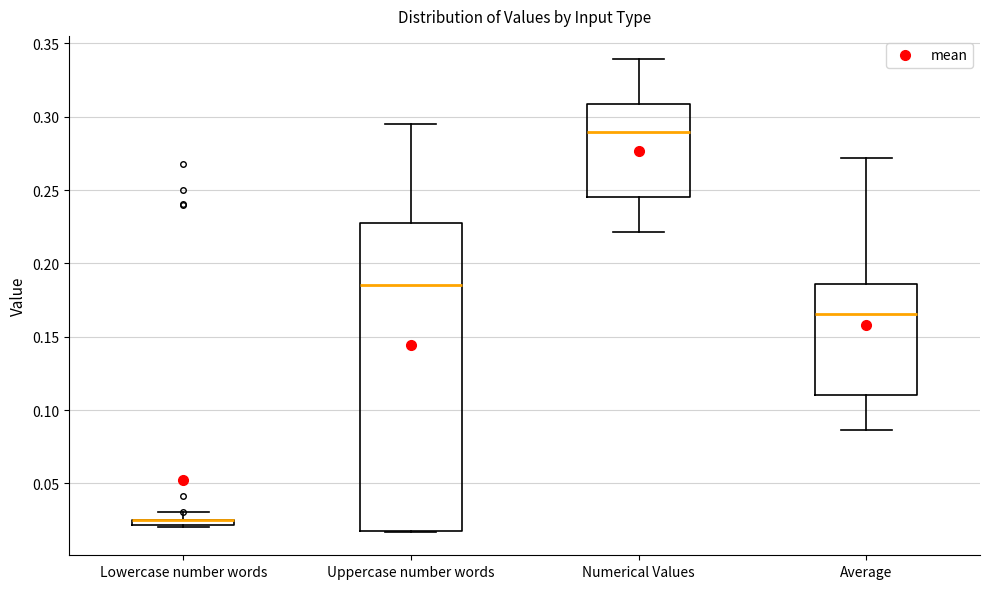

Comparing the boxes themselves (not the whiskers), which one is the tallest?

Uppercase number words